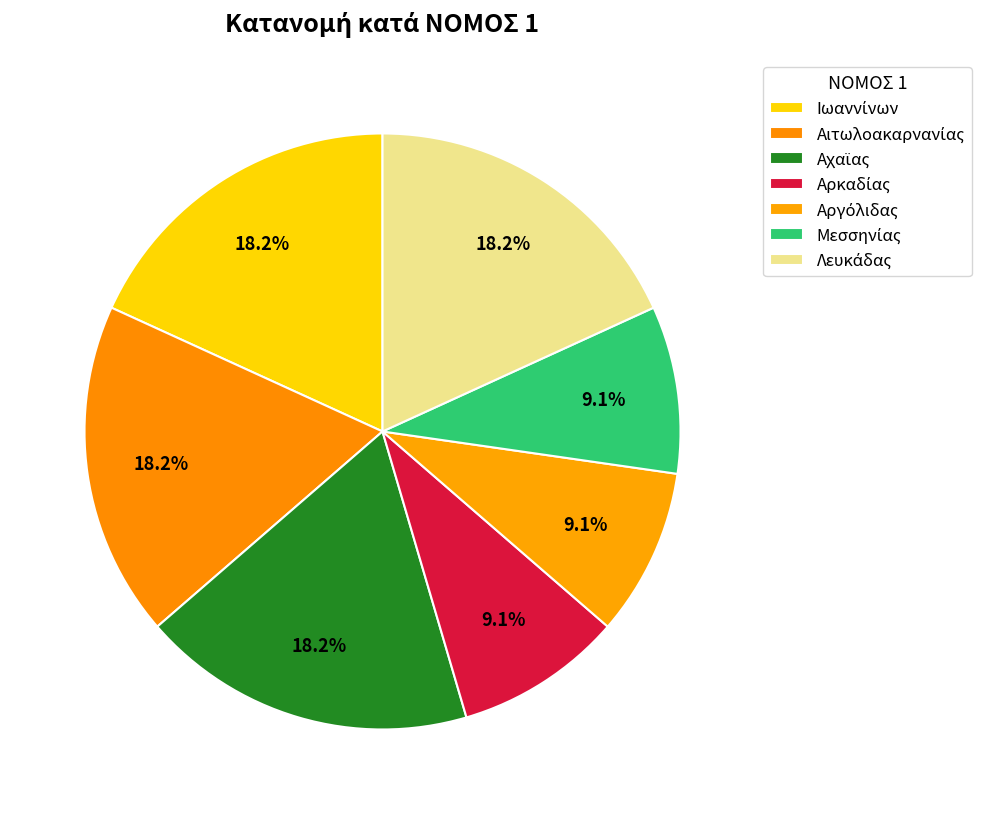

How many slices are in this pie chart?

7